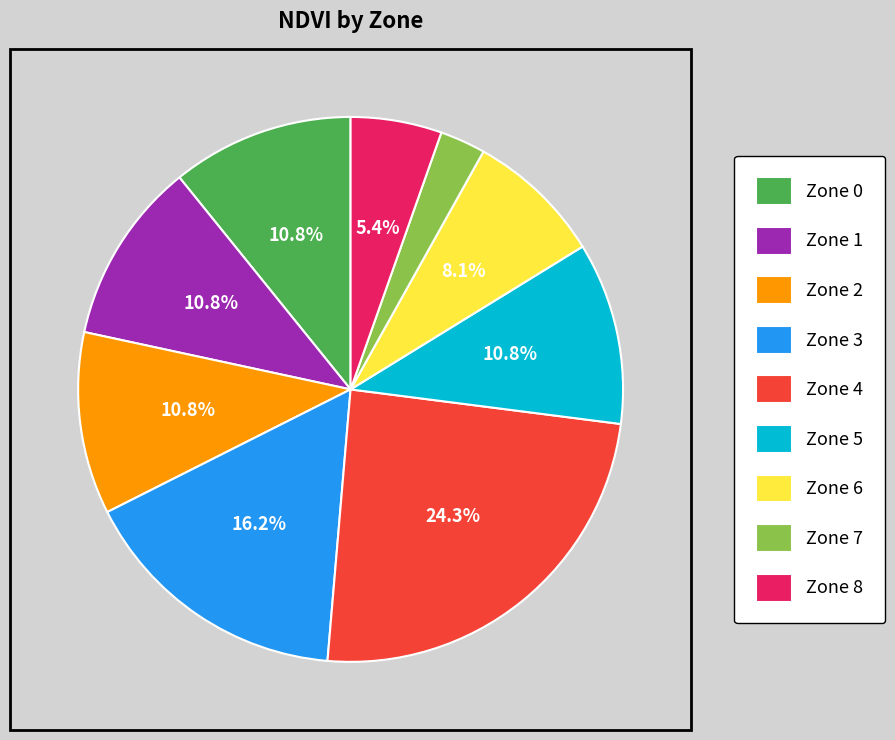

Combined, what portion of the pie is Zone 5 and Zone 0?

21.6%